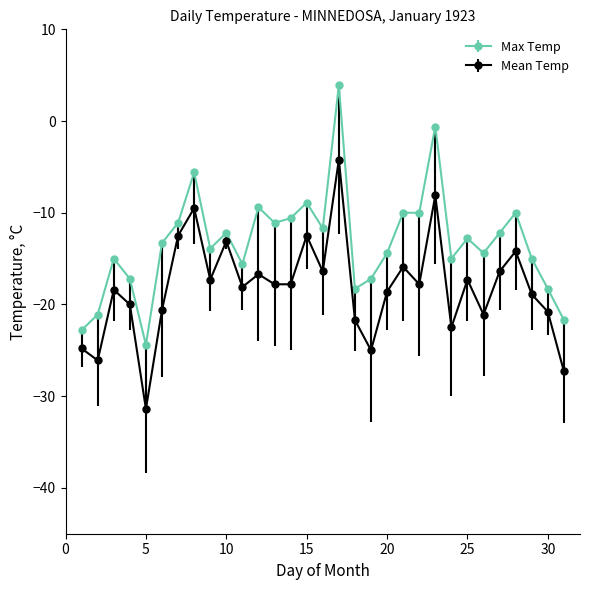

Which series has the largest range (max minus min)?

Max Temp